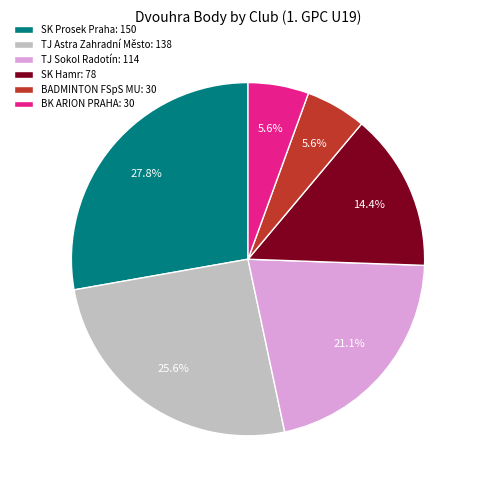

What percentage is NOT represented by TJ Sokol Radotín?

78.9%